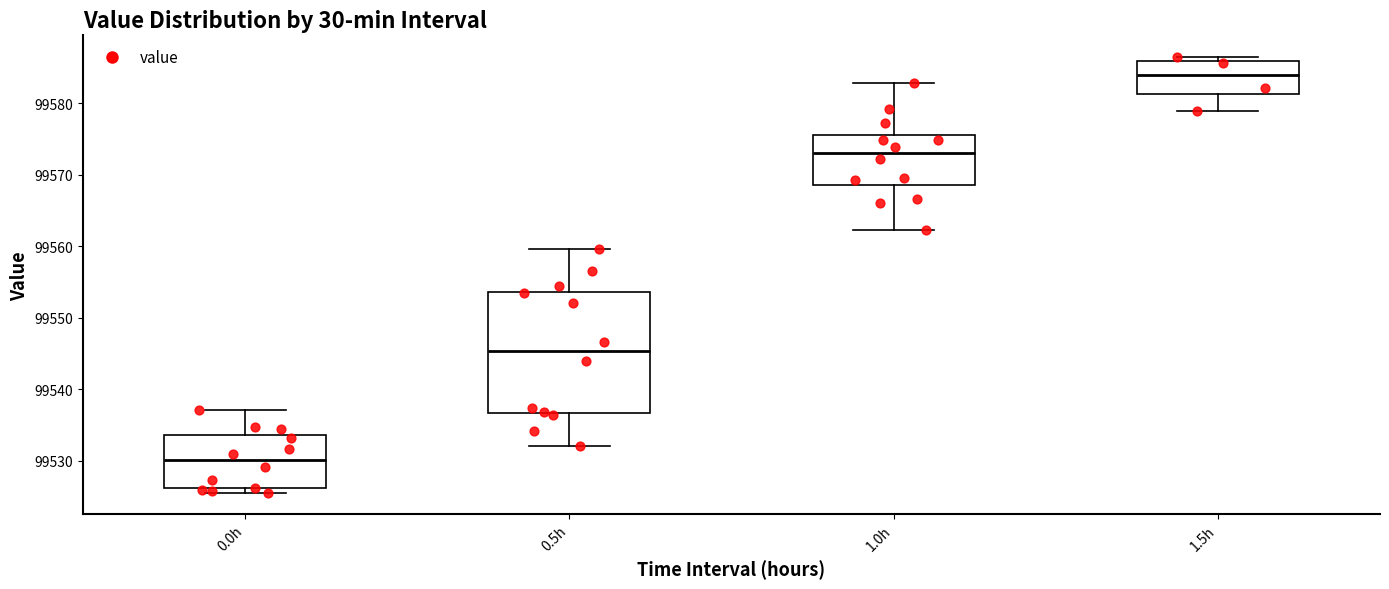

Comparing the boxes themselves (not the whiskers), which one is the tallest?

0.5h